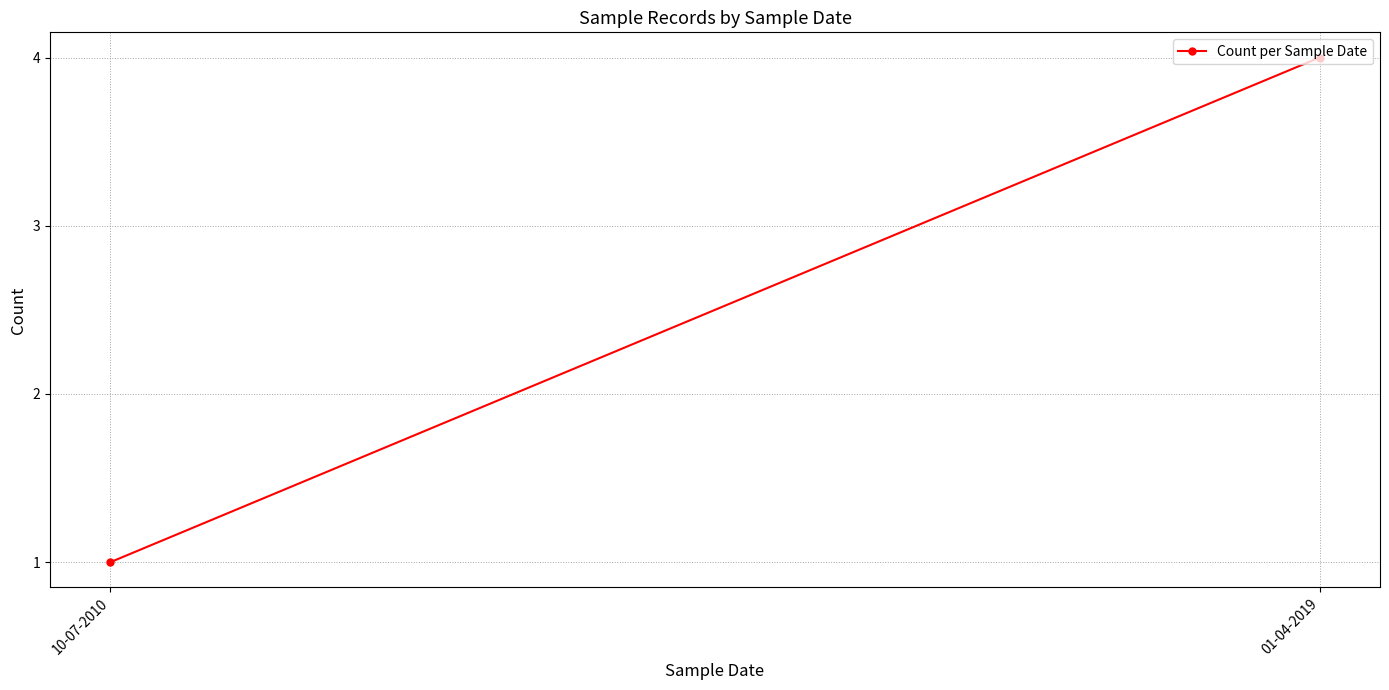

How many series are shown in this chart?

1